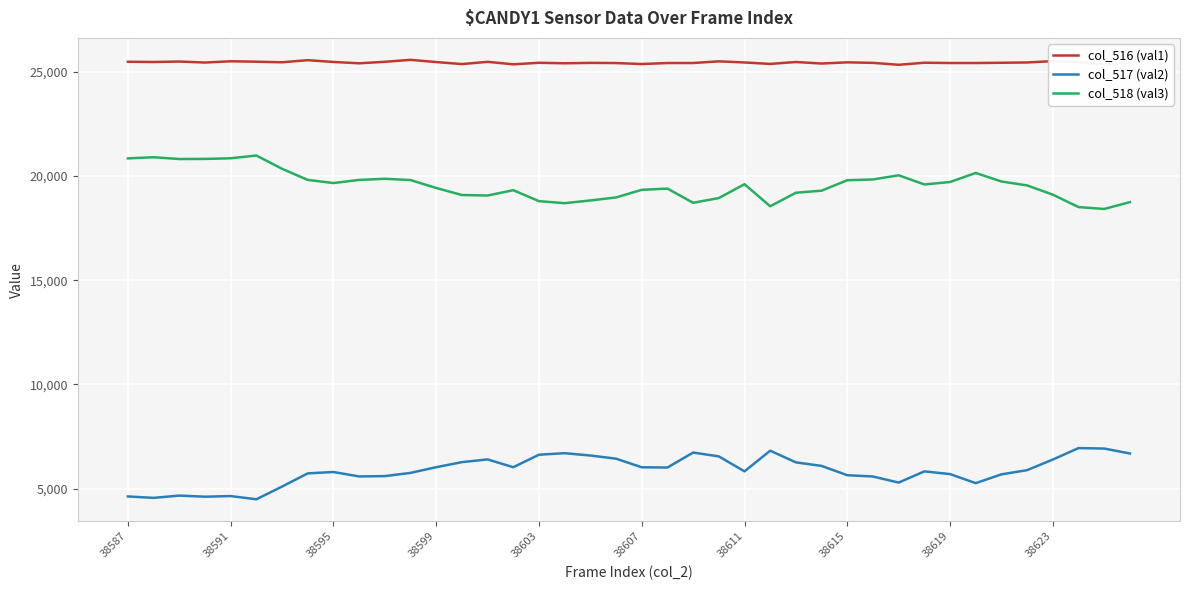

What is the minimum value shown in the chart?

4496